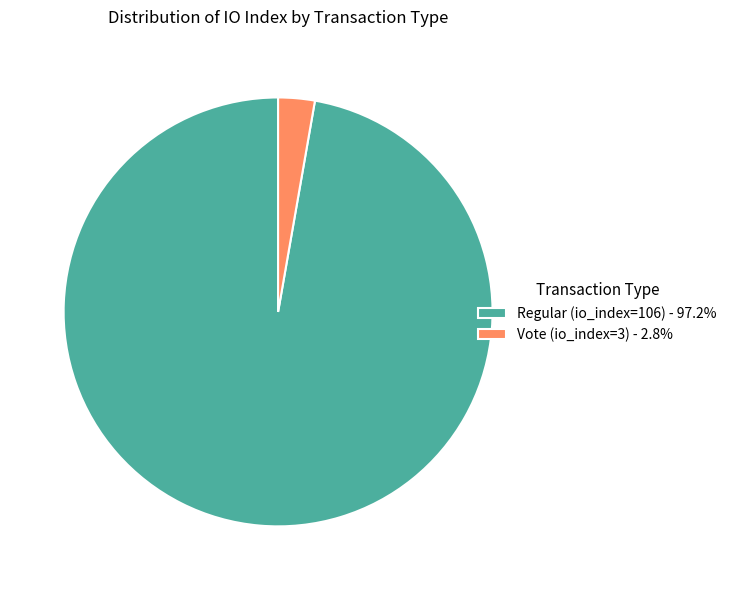

What is the ratio of the value at Regular (io_index=106) - 97.2% to the value at Vote (io_index=3) - 2.8%?

35.3